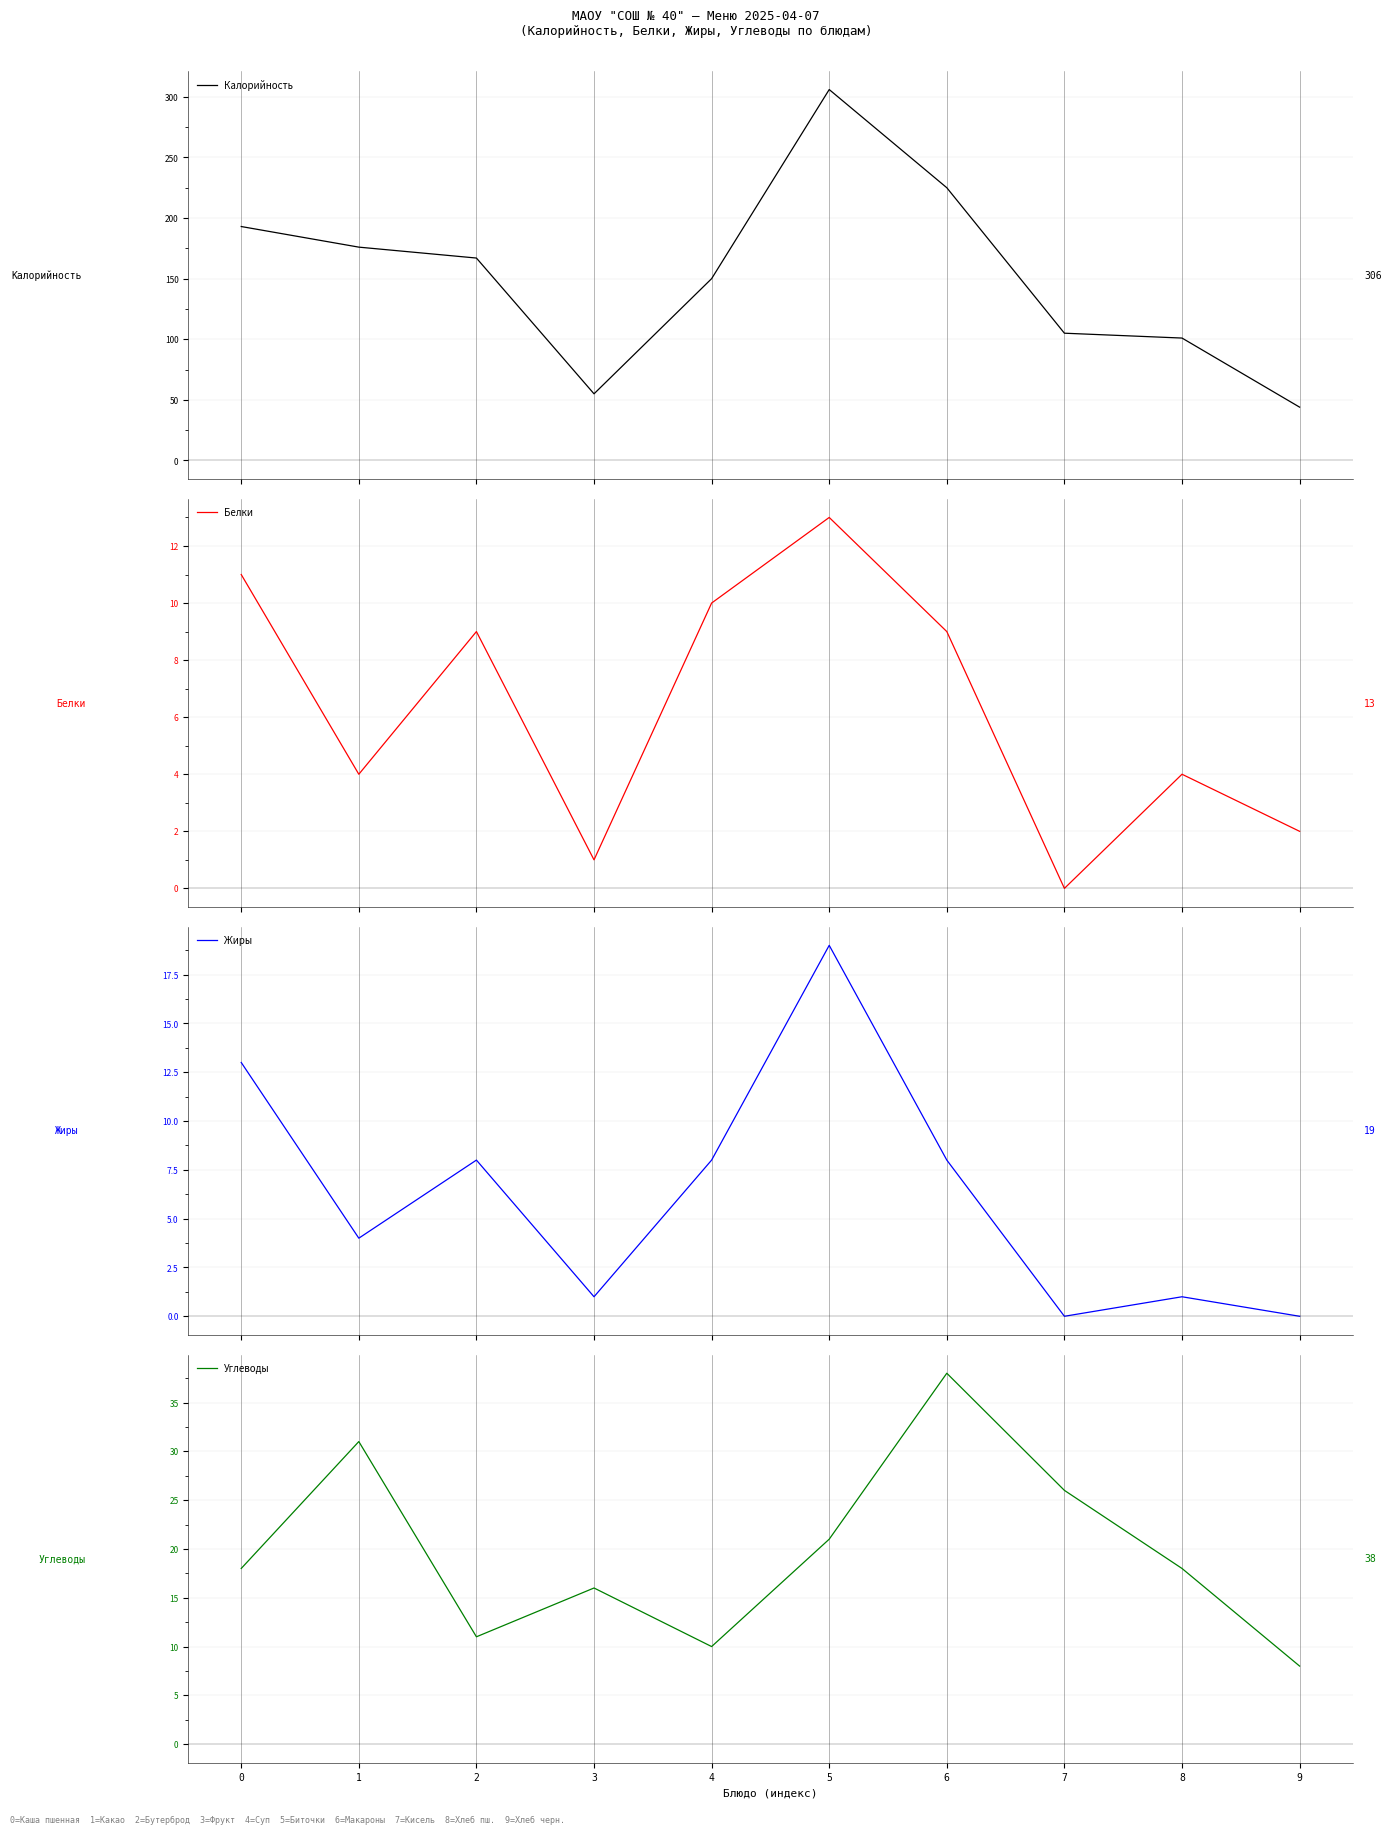

True or false: Углеводы has a value of 18 at 0.

True